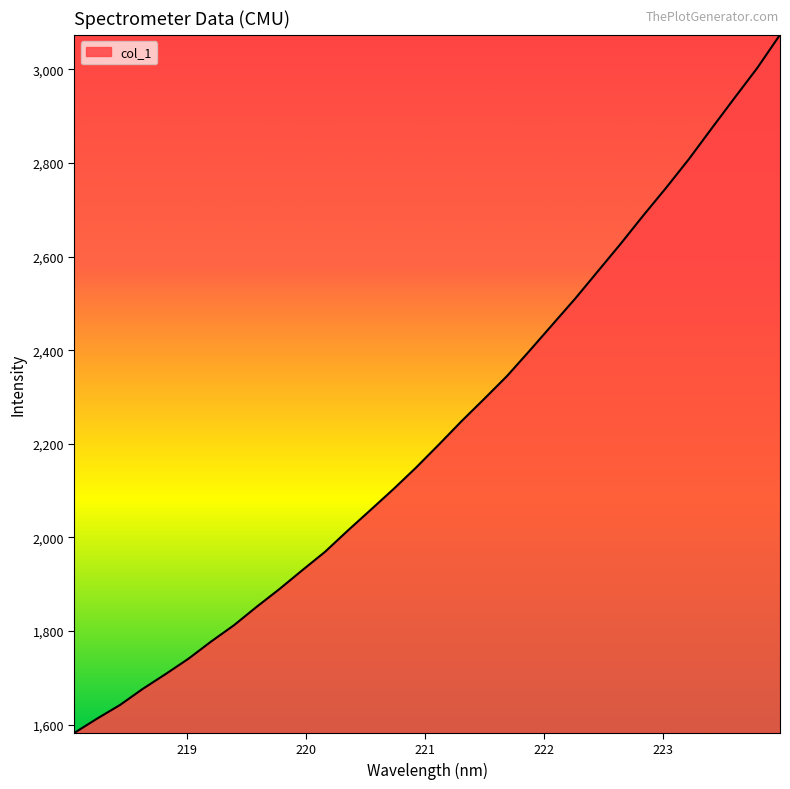

What is the average value?

2228.2